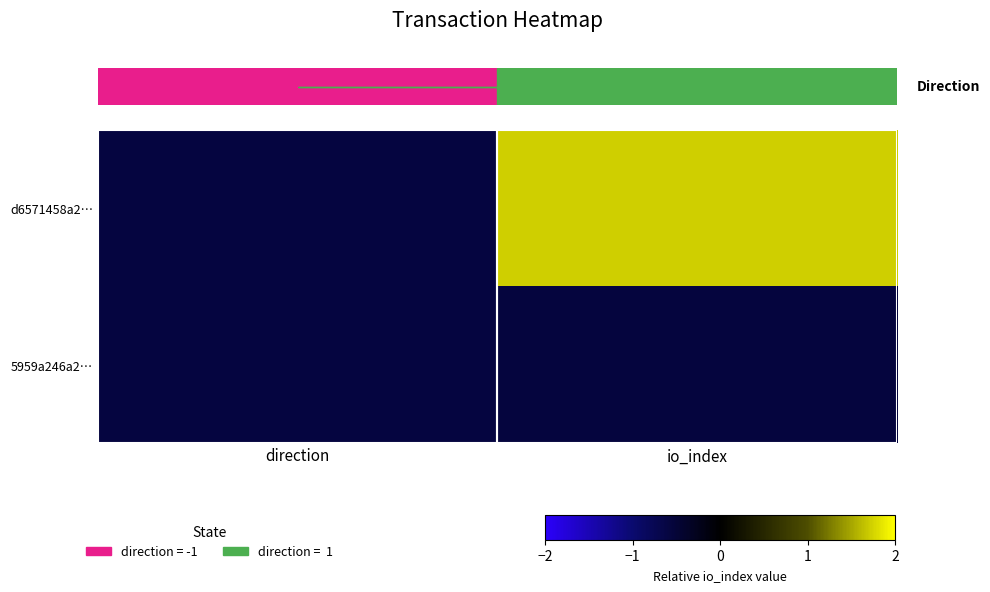

At how many categories does at least one series exceed 1?

1